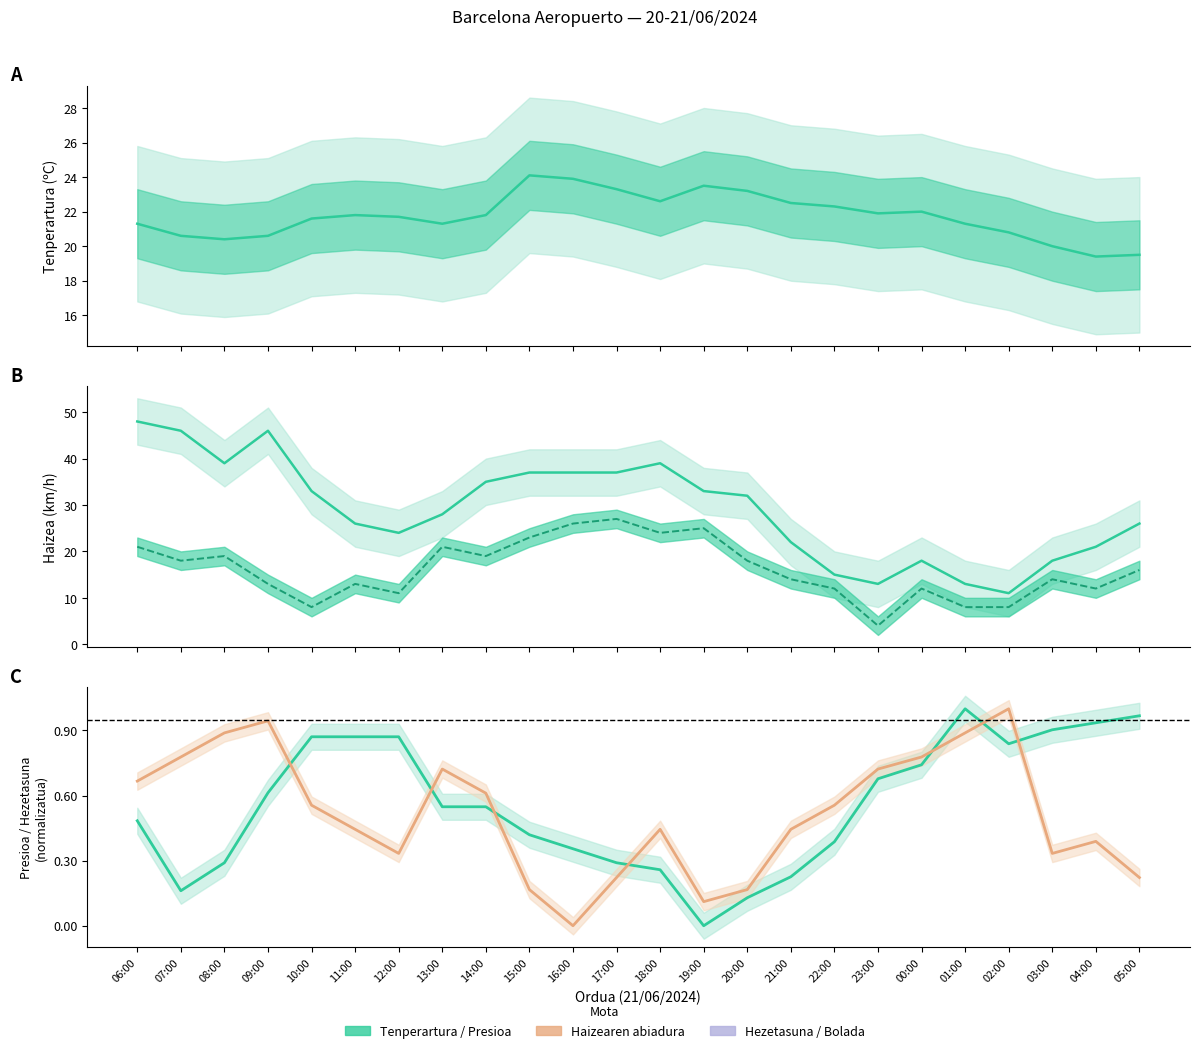

Does the chart display data point markers on the line(s)?

No